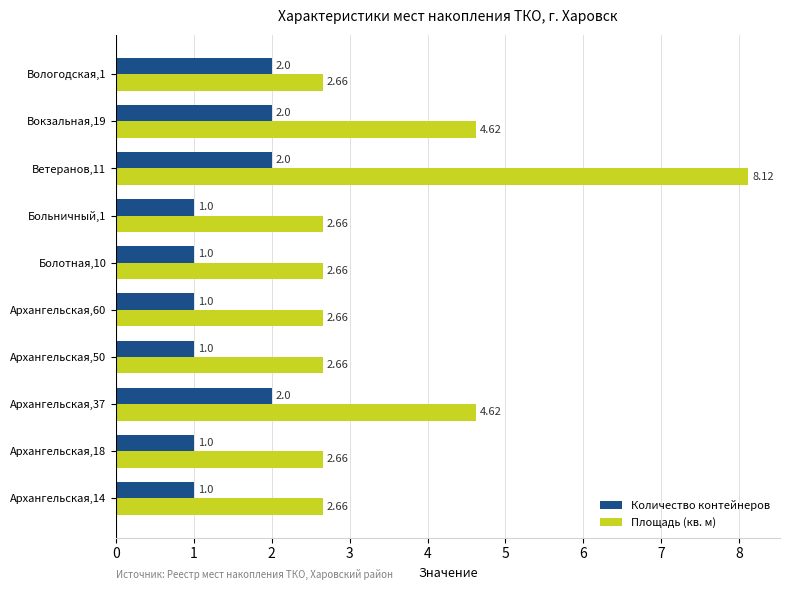

What is the lowest value of the Количество контейнеров series?

1.0